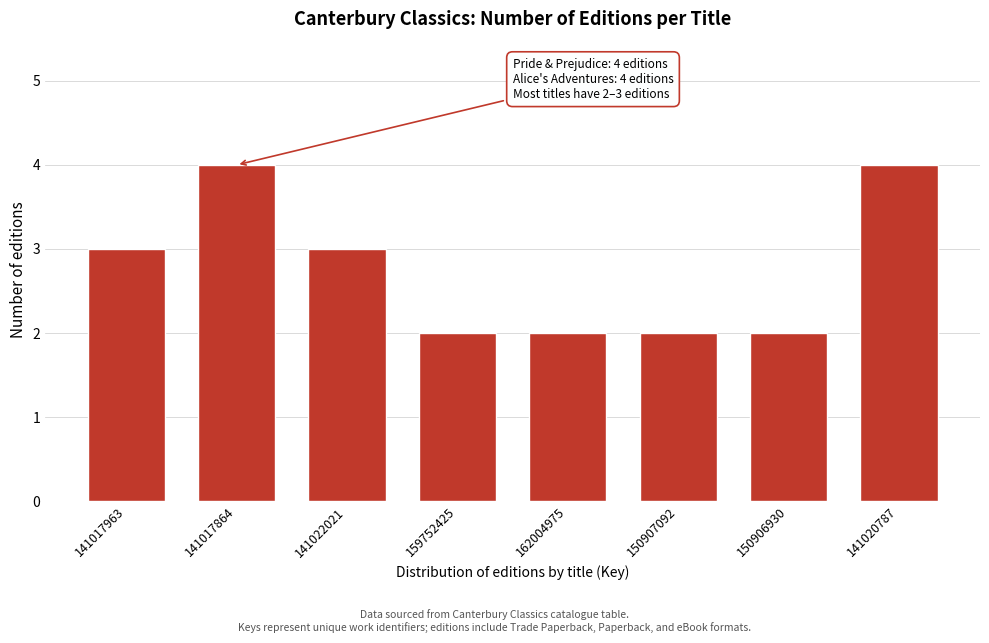

Reading left to right, what are all the values shown in this chart?

3	4	3	2	2	2	2	4